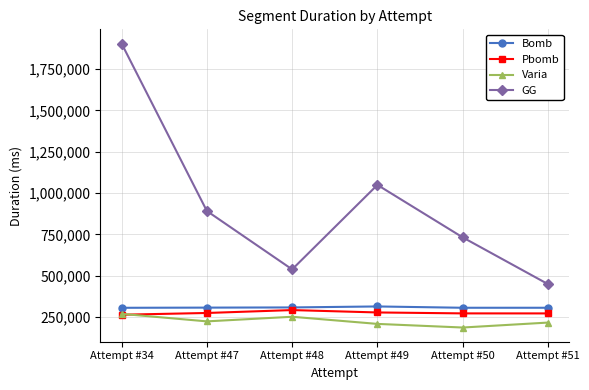

True or false: Pbomb has a value of 292008 at Attempt #48.

True